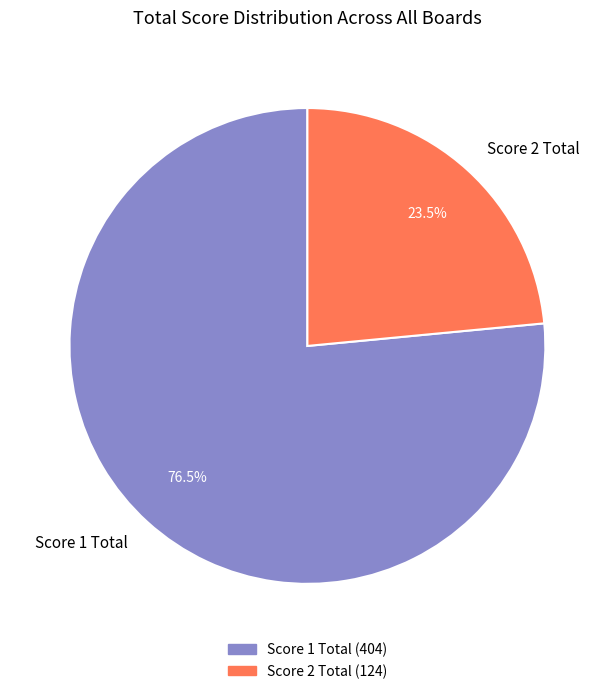

Does Score 2 Total represent more than half of the total?

No